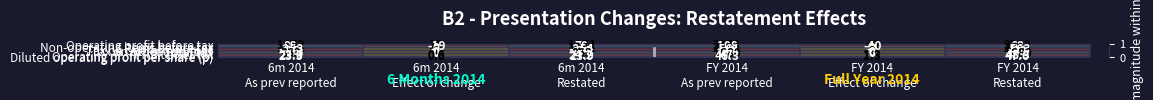

How many distinct data groups are displayed?

9